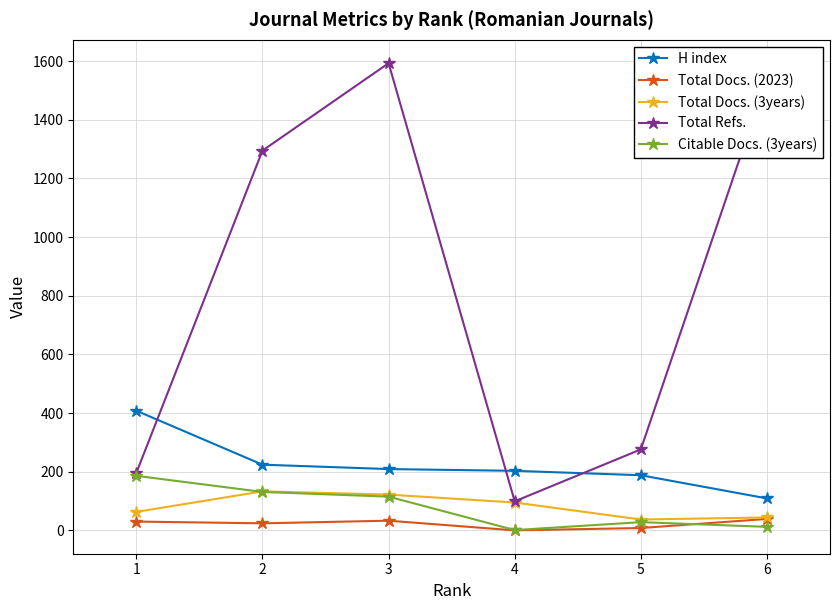

True or false: Total Docs. (3years) and H index intersect in this chart.

False